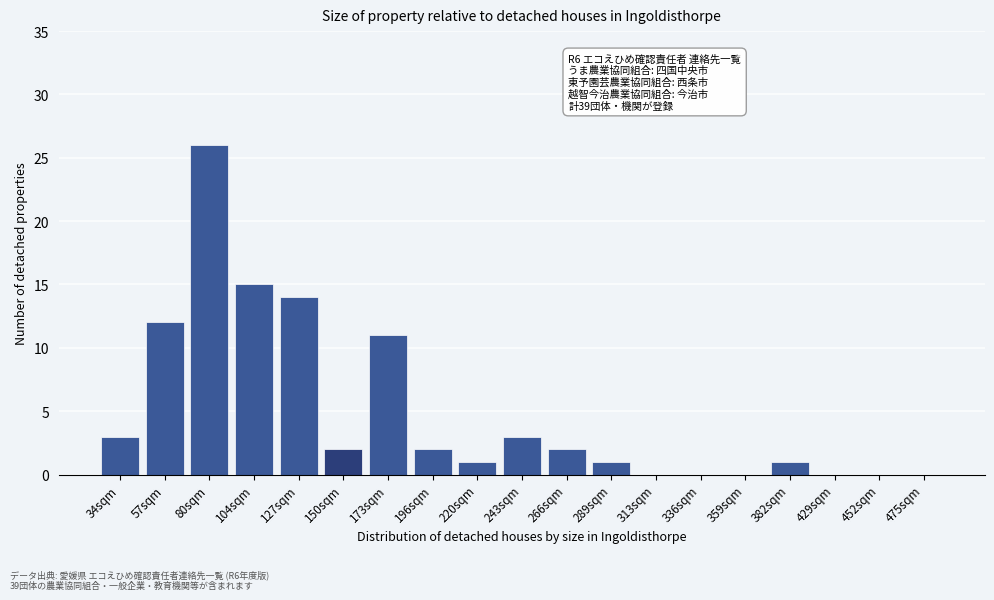

Reading left to right, transcribe all the data shown in this chart.

34sqm=3	57sqm=12	80sqm=26	104sqm=15	127sqm=14	150sqm=2	173sqm=11	196sqm=2	220sqm=1	243sqm=3	266sqm=2	289sqm=1	313sqm=0	336sqm=0	359sqm=0	382sqm=1	429sqm=0	452sqm=0	475sqm=0